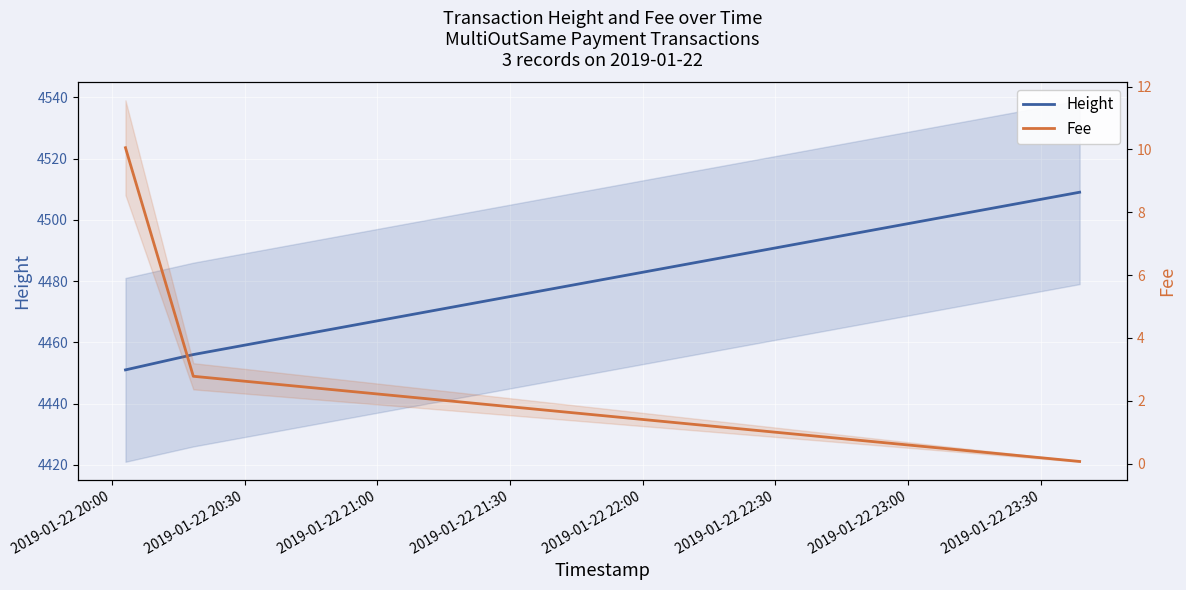

Rank the categories by Height value from highest to lowest.

2019-01-22 21:00, 2019-01-22 20:30, 2019-01-22 20:00